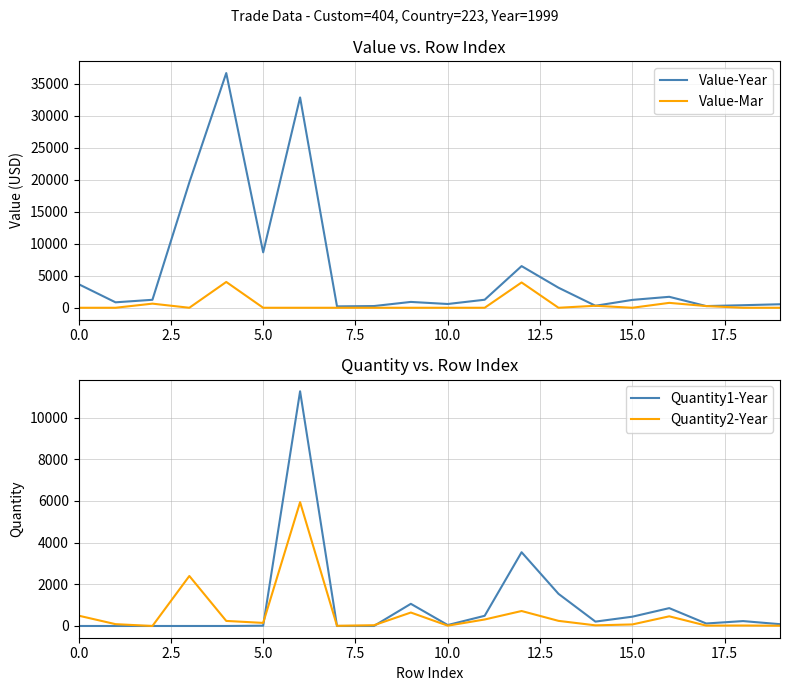

The value of Value-Mar at 15.0 is 2489. True or false?

False